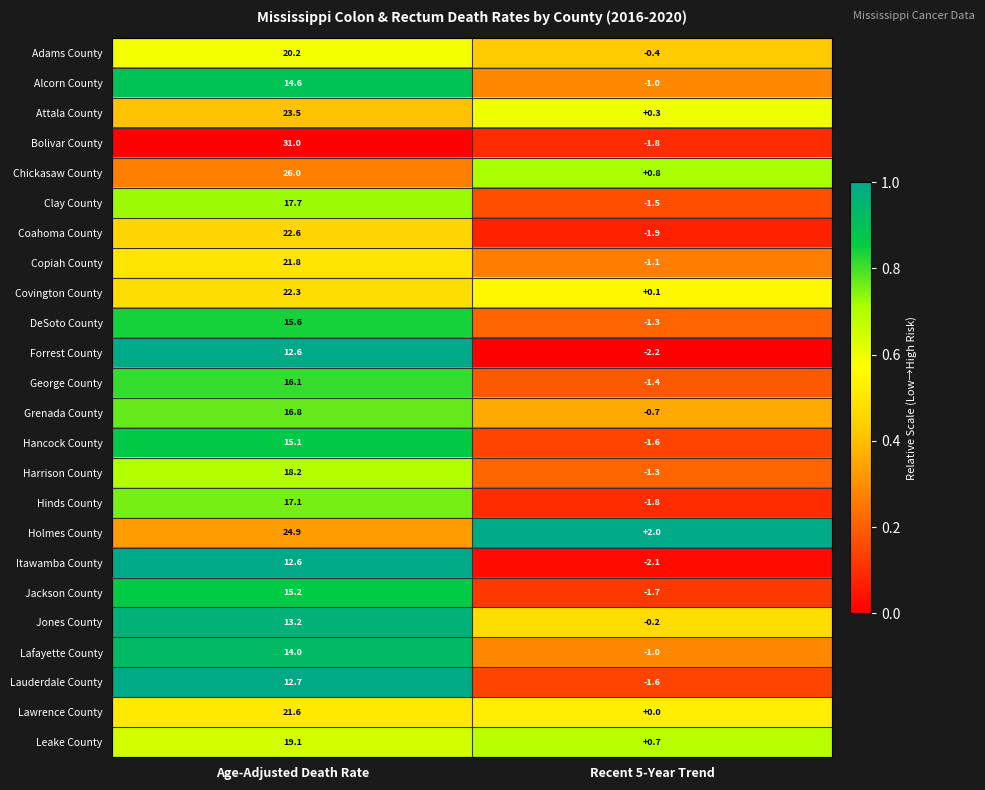

What is the average value of the Clay County series?

8.1